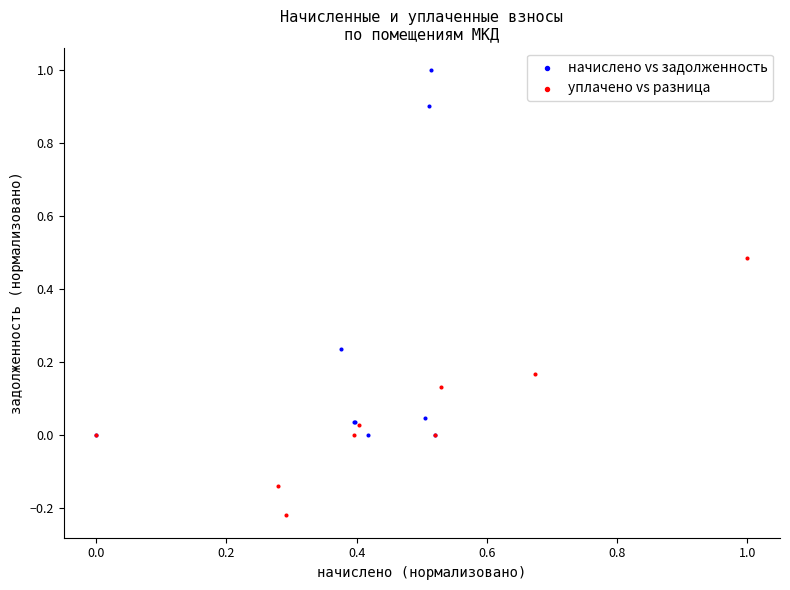

Which series contains the lowest Y value?

уплачено vs разница